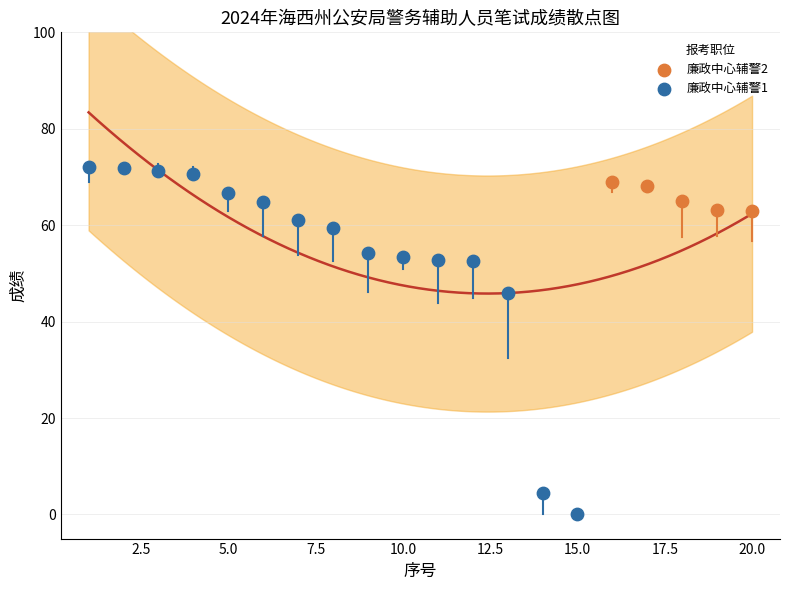

Which series has the largest Y range (max minus min)?

廉政中心辅警1